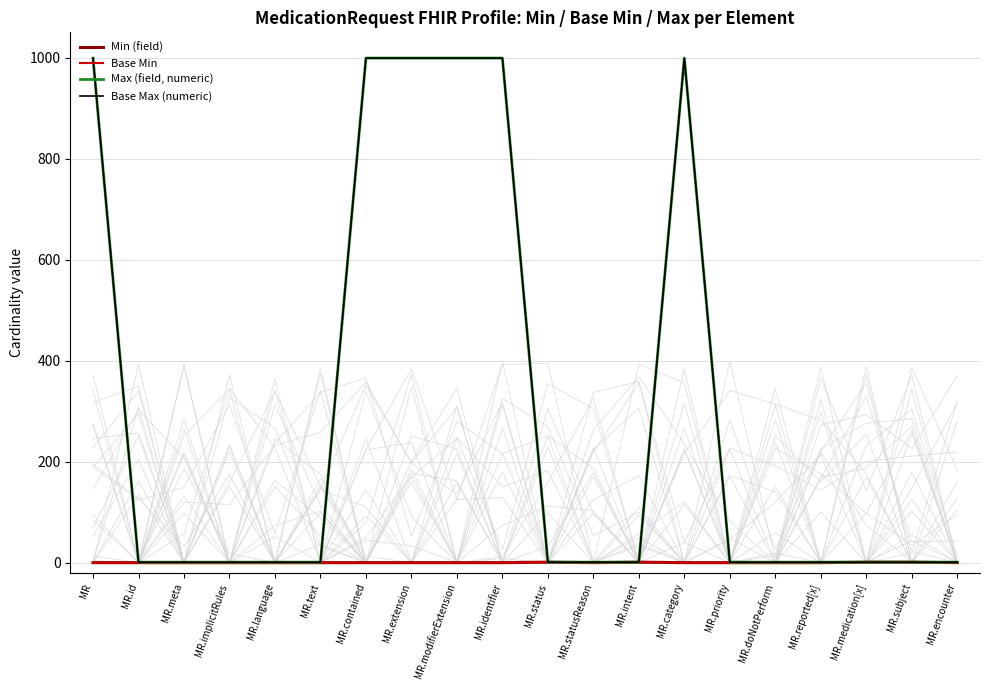

What is the total value across all series at MR.extension?

1998